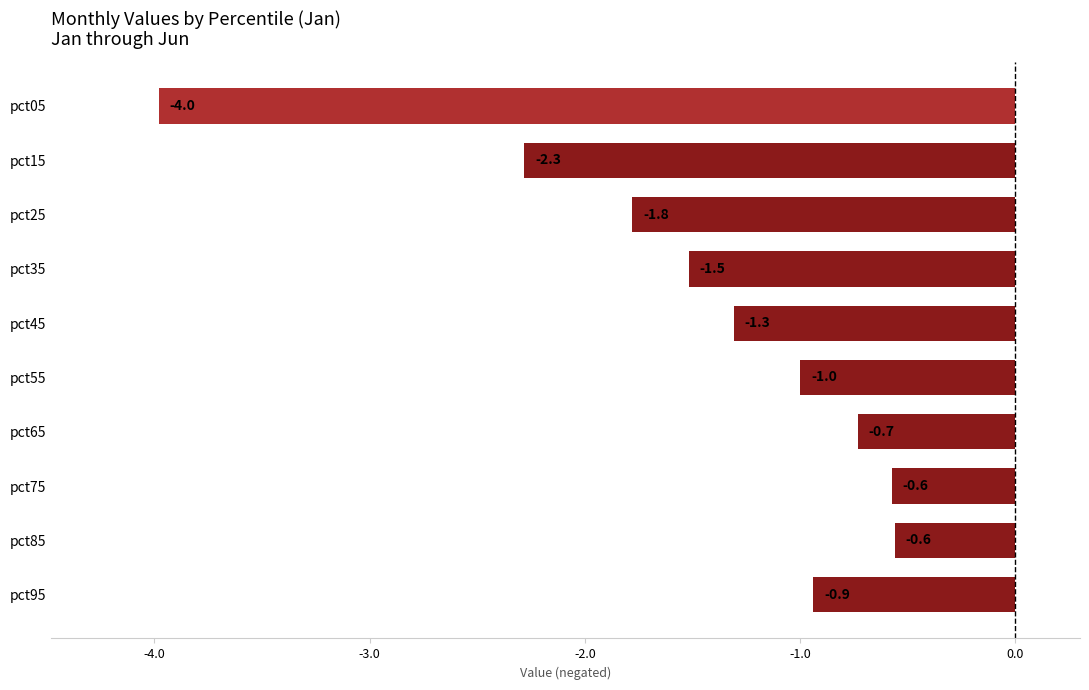

What is the value of the 5th bar from the top?

-1.3